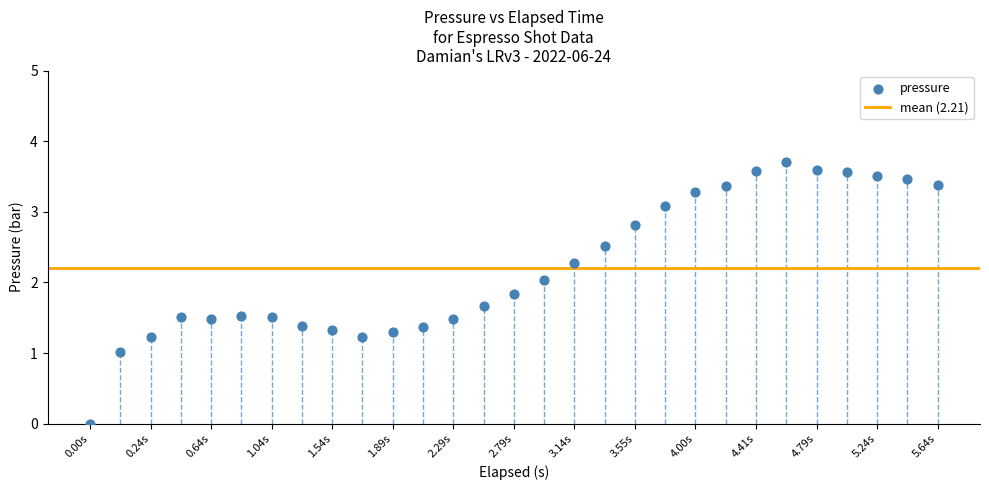

What is the range of Y values (max minus min)?

3.7